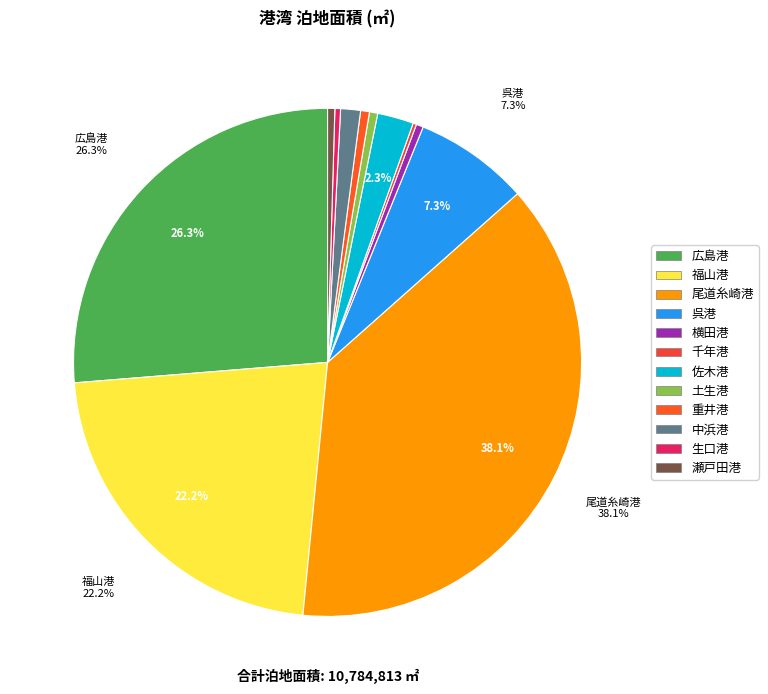

Rank the categories by value from highest to lowest.

尾道糸崎港, 広島港, 福山港, 呉港, 佐木港, 中浜港, 重井港, 土生港, 瀬戸田港, 横田港, 生口港, 千年港